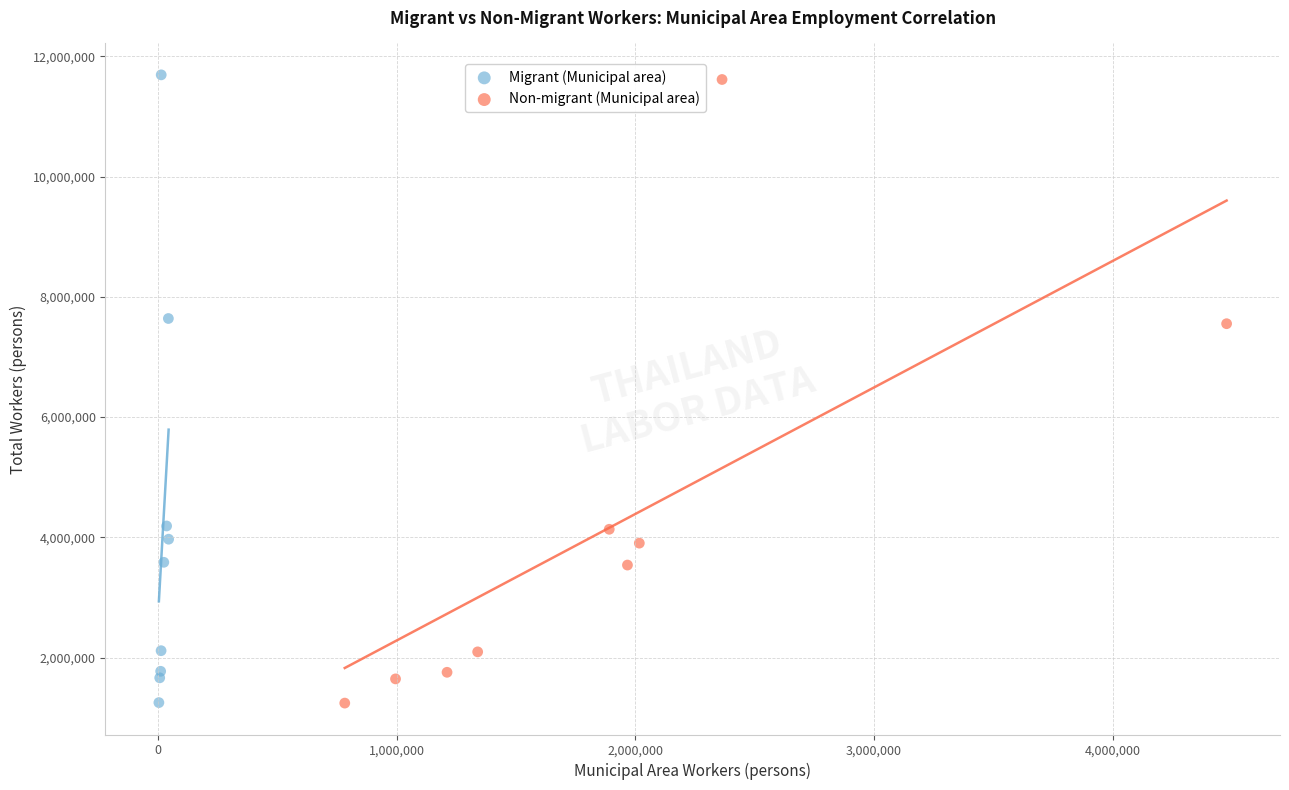

Which series has the widest spread of Y values?

Migrant (Municipal area)